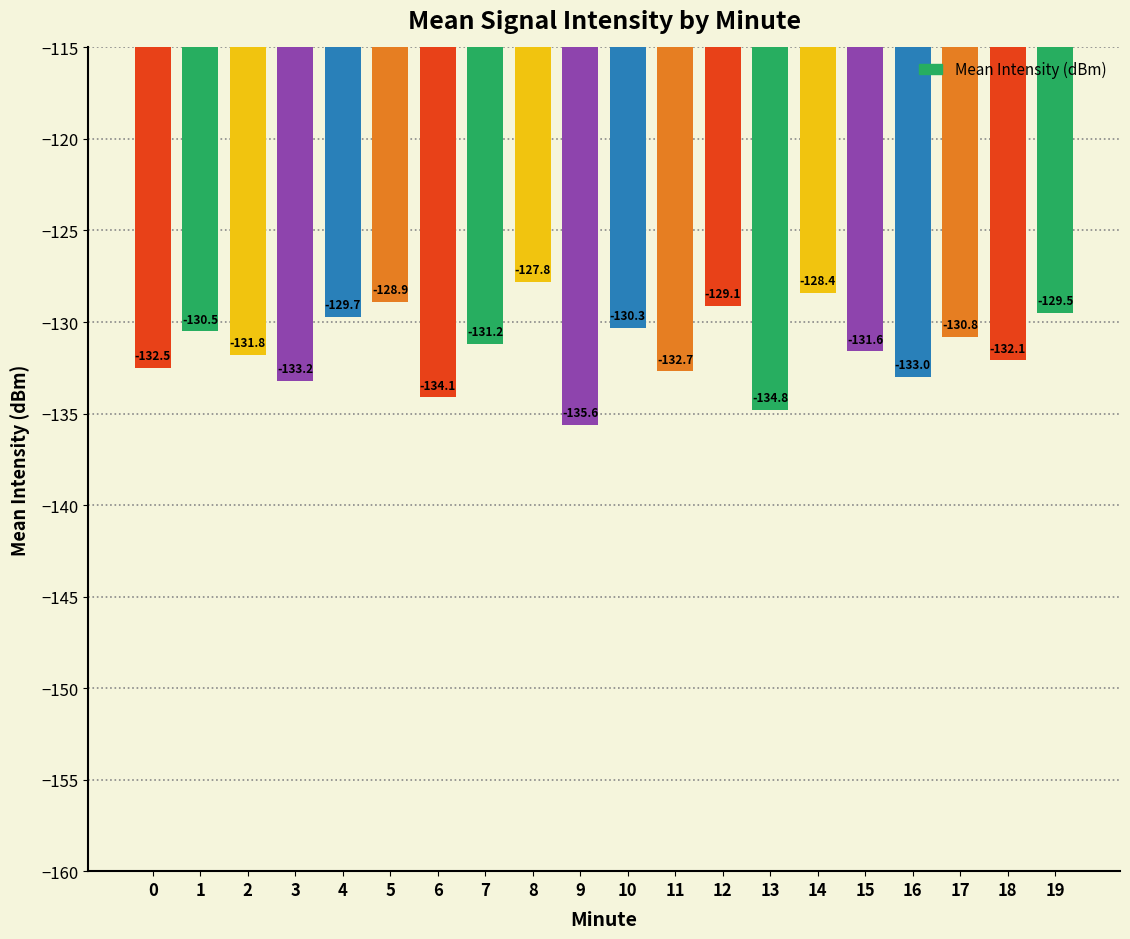

List the labels in order of value, smallest first.

9, 13, 6, 3, 16, 11, 0, 18, 2, 15, 7, 17, 1, 10, 4, 19, 12, 5, 14, 8